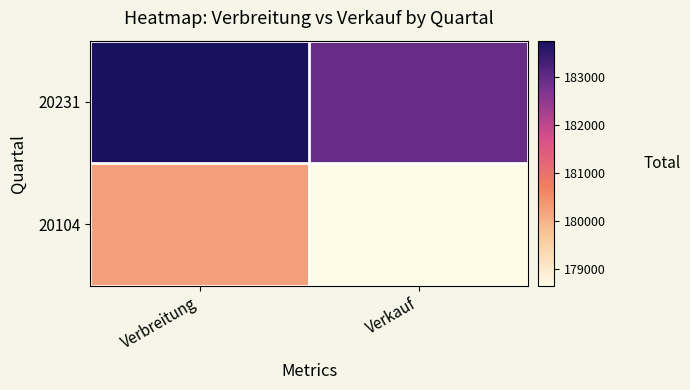

Which series has the largest range (max minus min)?

20104